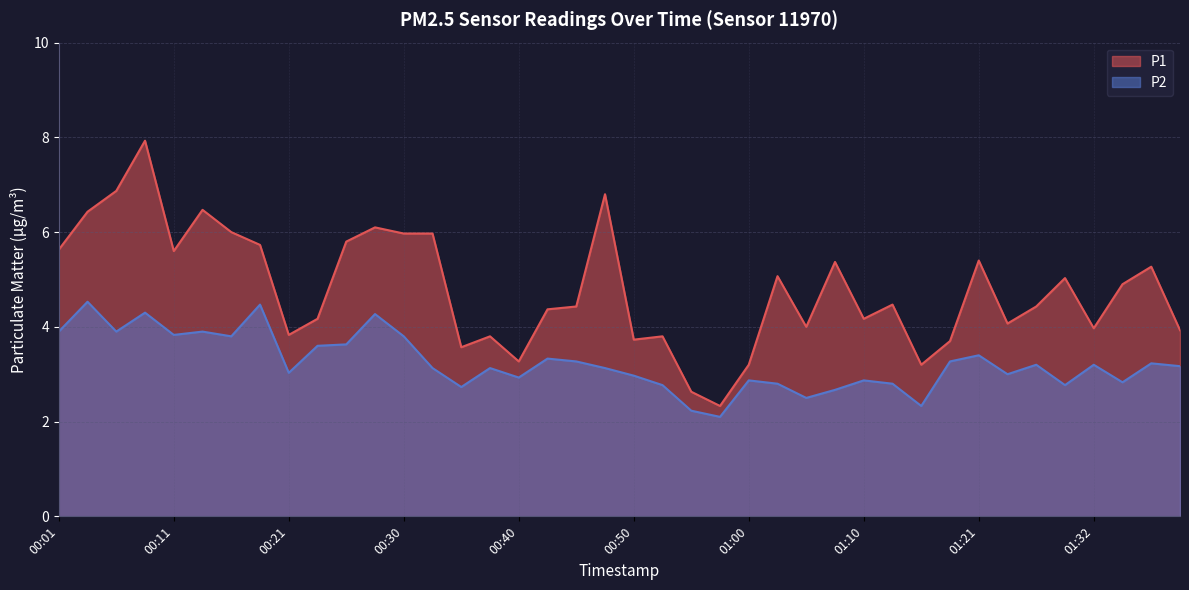

The P2 series shows 2.1 at 00:01. True or false?

False